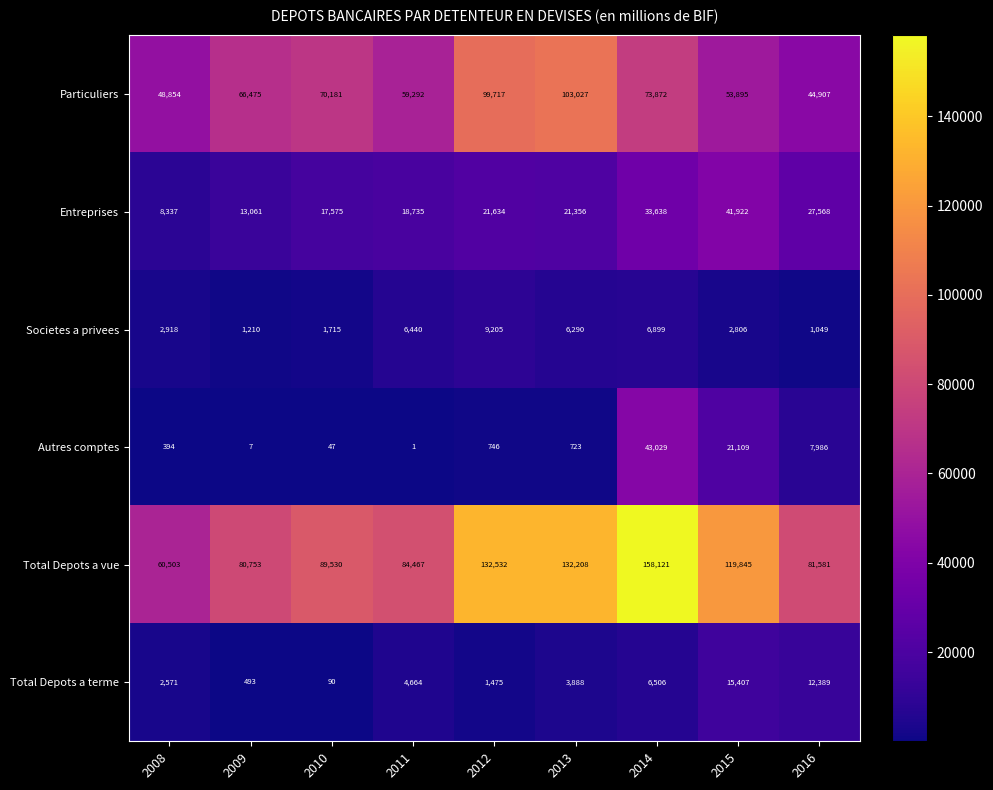

What is the approximate value of Total Depots a vue at 2009, to the nearest 10?

80750